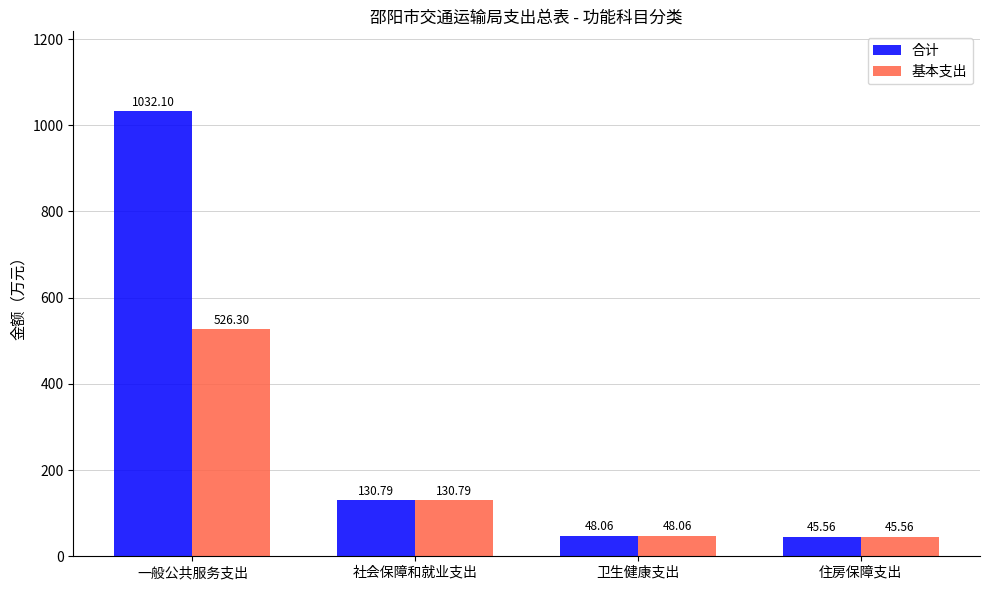

At which label does 基本支出 reach its minimum?

住房保障支出